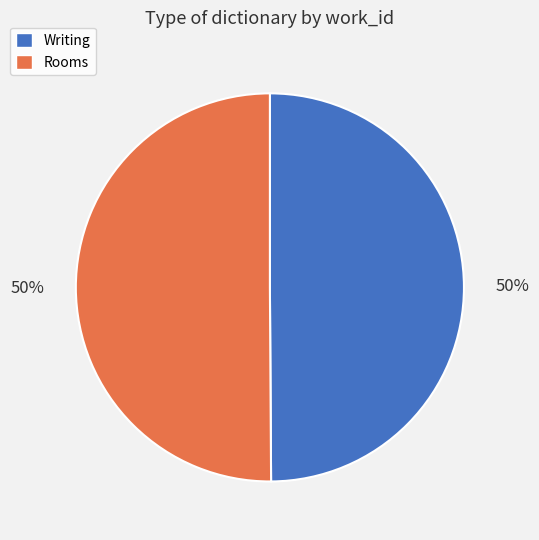

What is the ratio of the value at Writing to the value at Rooms?

1.0